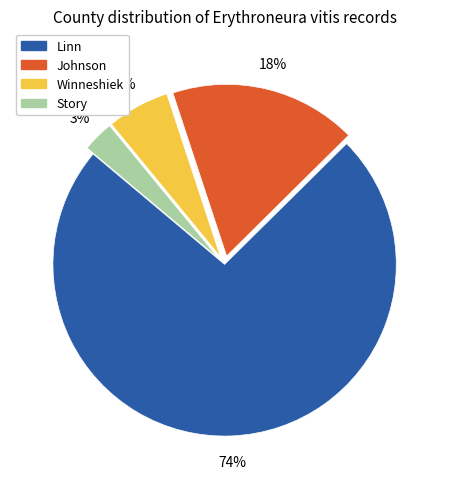

Is there any slice that represents more than half of the pie?

Yes